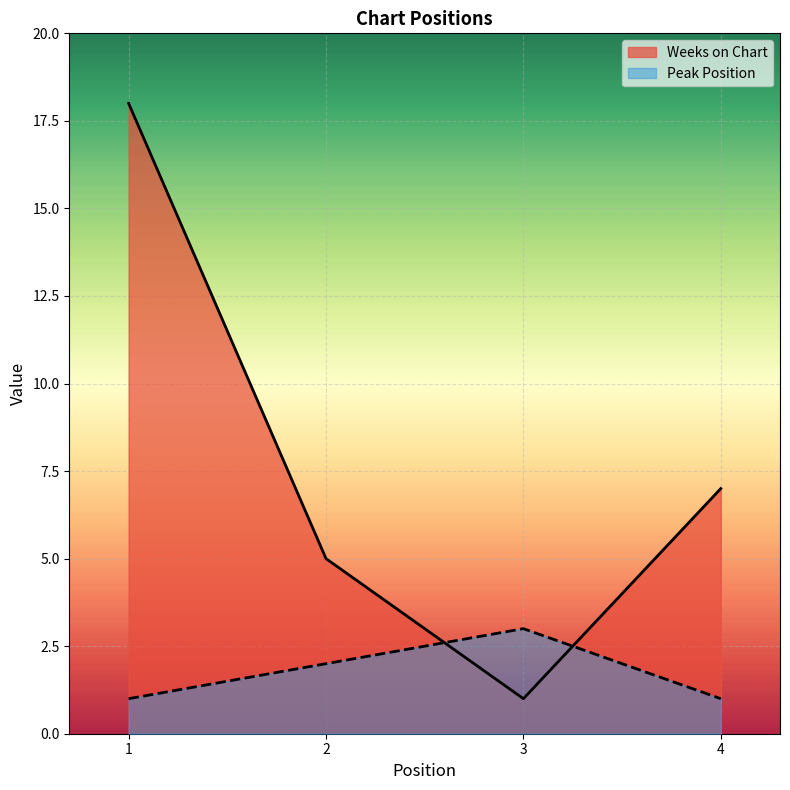

How many Weeks on Chart values are between 5 and 18?

3